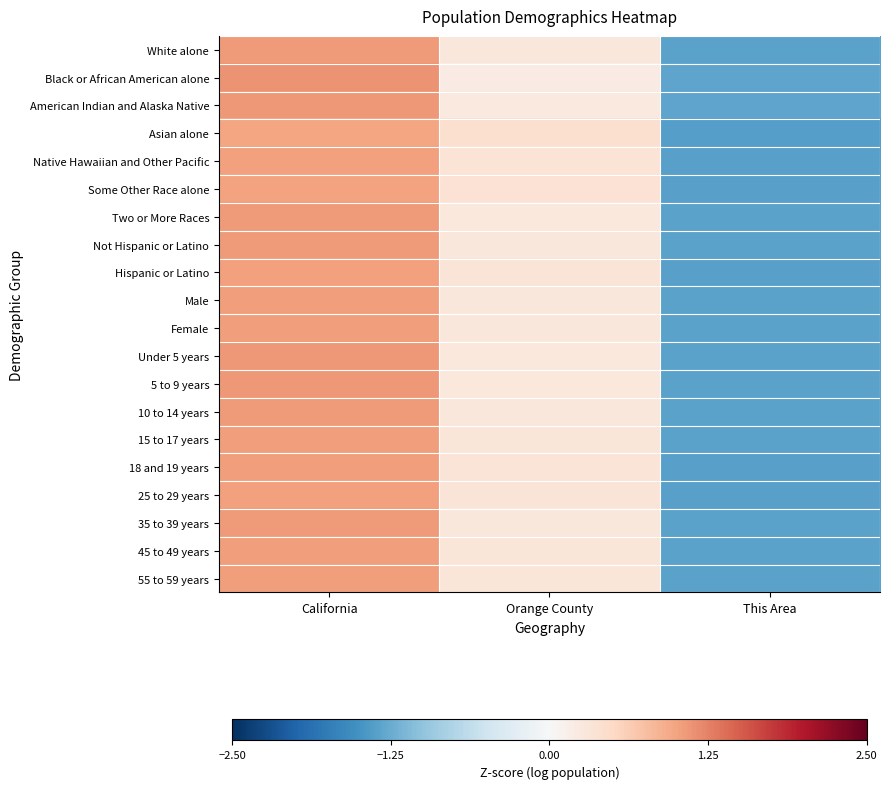

Reading left to right, transcribe all the data shown in this chart.

White alone: California=1.1	Orange County=0.3	This Area=-1.3
Black or African American alone: California=1.1	Orange County=0.2	This Area=-1.3
American Indian and Alaska Native: California=1.1	Orange County=0.2	This Area=-1.3
Asian alone: California=1.0	Orange County=0.4	This Area=-1.4
Native Hawaiian and Other Pacific: California=1.0	Orange County=0.3	This Area=-1.4
Some Other Race alone: California=1.0	Orange County=0.4	This Area=-1.4
Two or More Races: California=1.1	Orange County=0.3	This Area=-1.3
Not Hispanic or Latino: California=1.1	Orange County=0.3	This Area=-1.3
Hispanic or Latino: California=1.0	Orange County=0.3	This Area=-1.4
Male: California=1.1	Orange County=0.3	This Area=-1.3
Female: California=1.1	Orange County=0.3	This Area=-1.3
Under 5 years: California=1.1	Orange County=0.3	This Area=-1.3
5 to 9 years: California=1.1	Orange County=0.3	This Area=-1.3
10 to 14 years: California=1.1	Orange County=0.3	This Area=-1.3
15 to 17 years: California=1.0	Orange County=0.3	This Area=-1.3
18 and 19 years: California=1.0	Orange County=0.3	This Area=-1.4
25 to 29 years: California=1.0	Orange County=0.3	This Area=-1.4
35 to 39 years: California=1.1	Orange County=0.3	This Area=-1.3
45 to 49 years: California=1.0	Orange County=0.3	This Area=-1.3
55 to 59 years: California=1.0	Orange County=0.3	This Area=-1.3